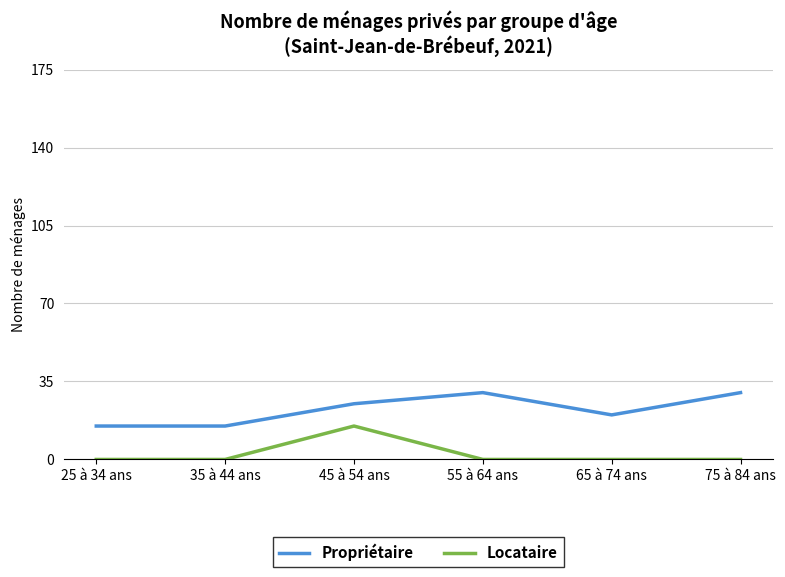

At which category is the sum across all series the highest?

45 à 54 ans